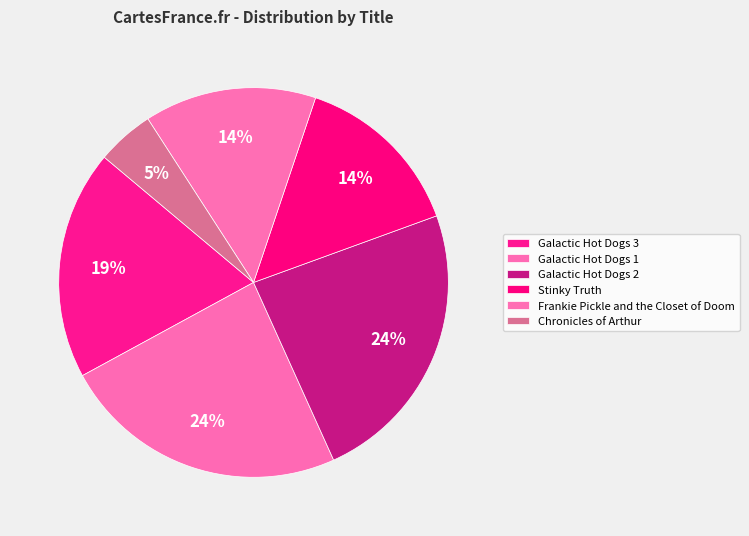

To the nearest percent, what is the combined percentage of Frankie Pickle and the Closet of Doom and Chronicles of Arthur?

19%